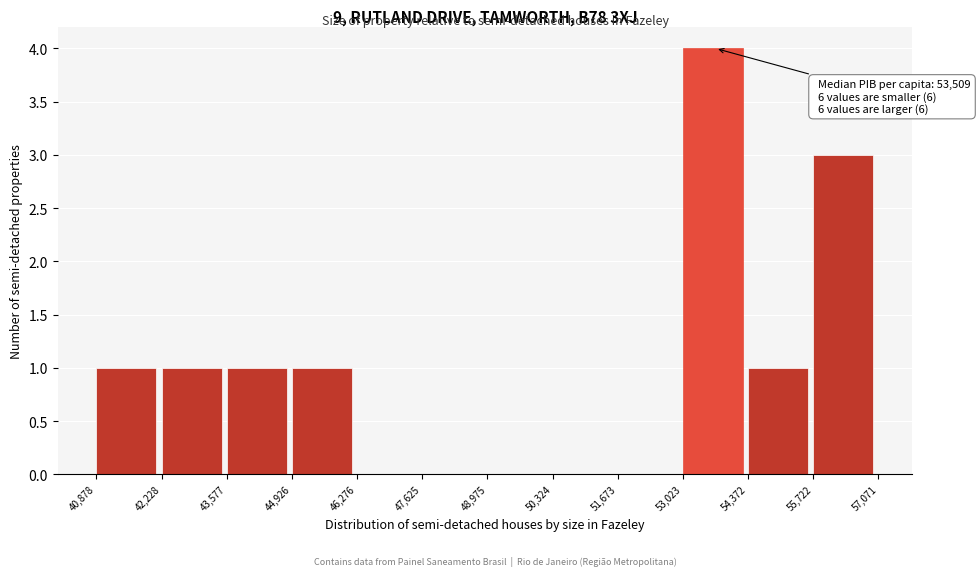

Over which range of the x-axis is the bar tallest?

53,023 to 54,372